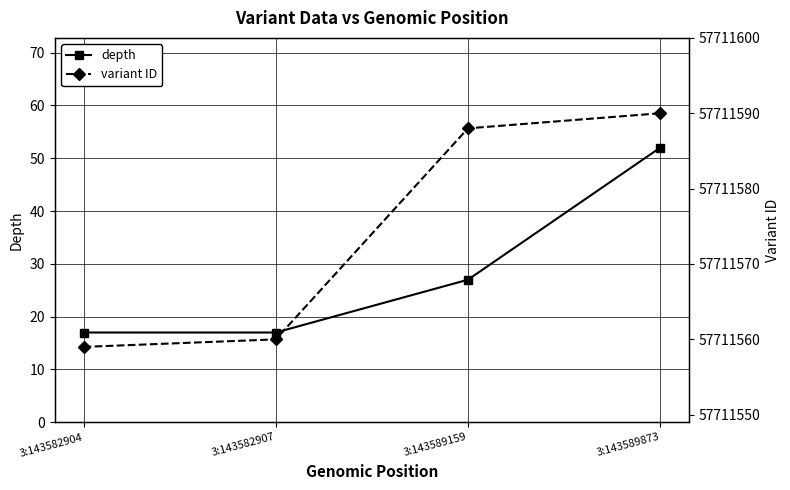

What is the total value across all series at 3:143582904?

57711576